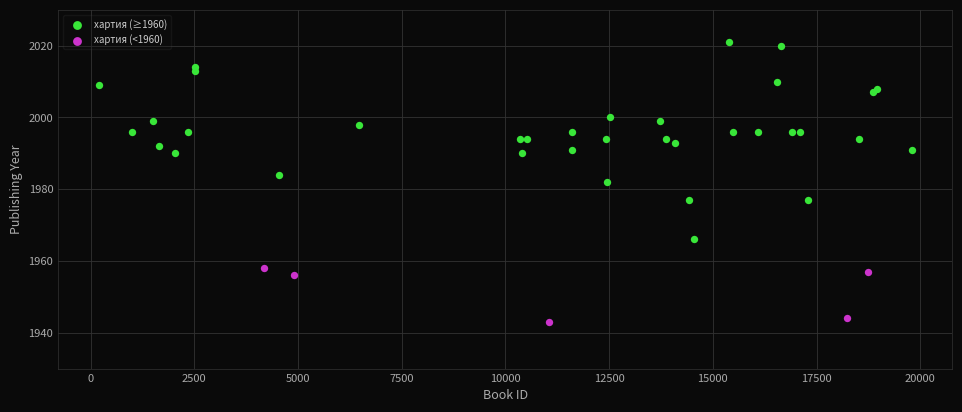

Which series reaches the maximum Y coordinate?

хартия (≥1960)